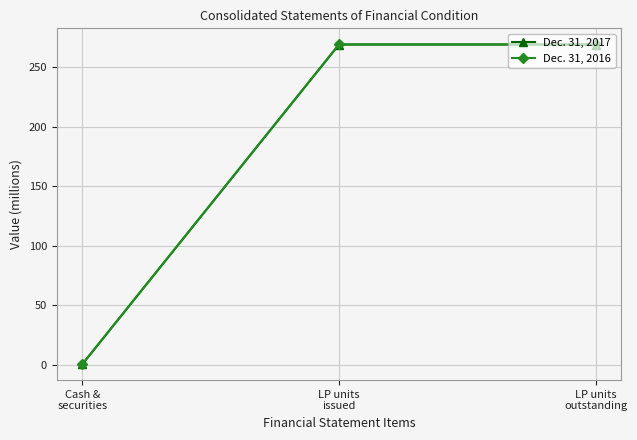

Does the chart display data point markers on the line(s)?

Yes